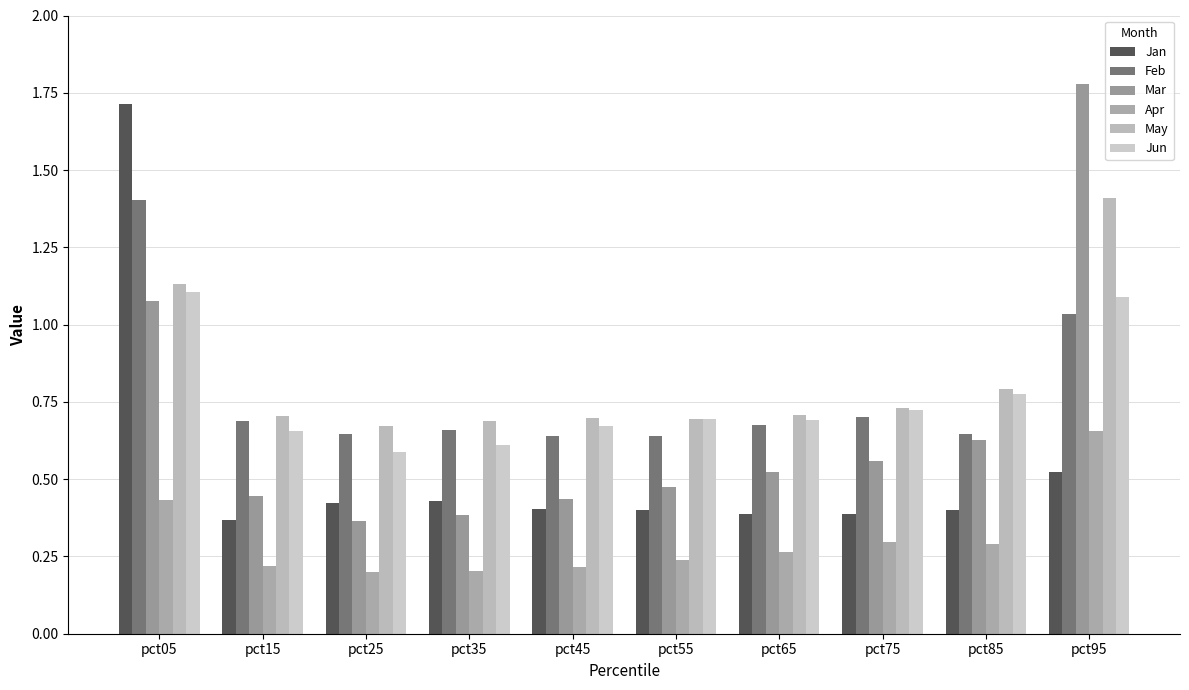

Read the Jan value at pct55.

0.4